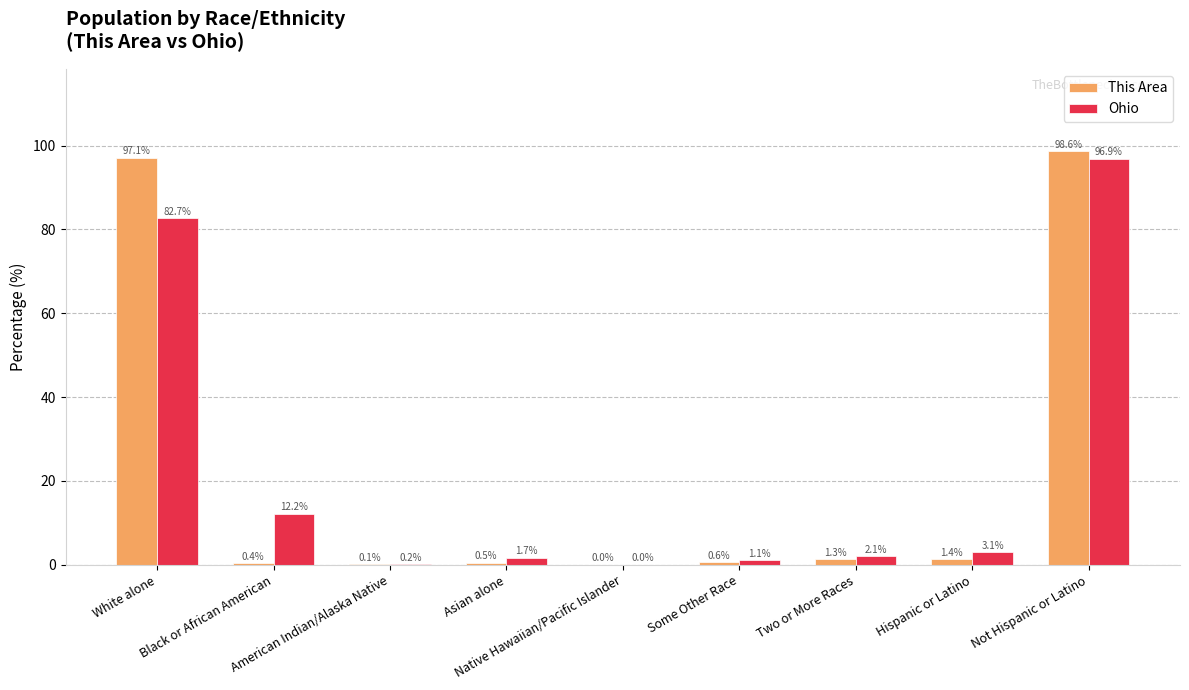

How many series are shown in this chart?

2